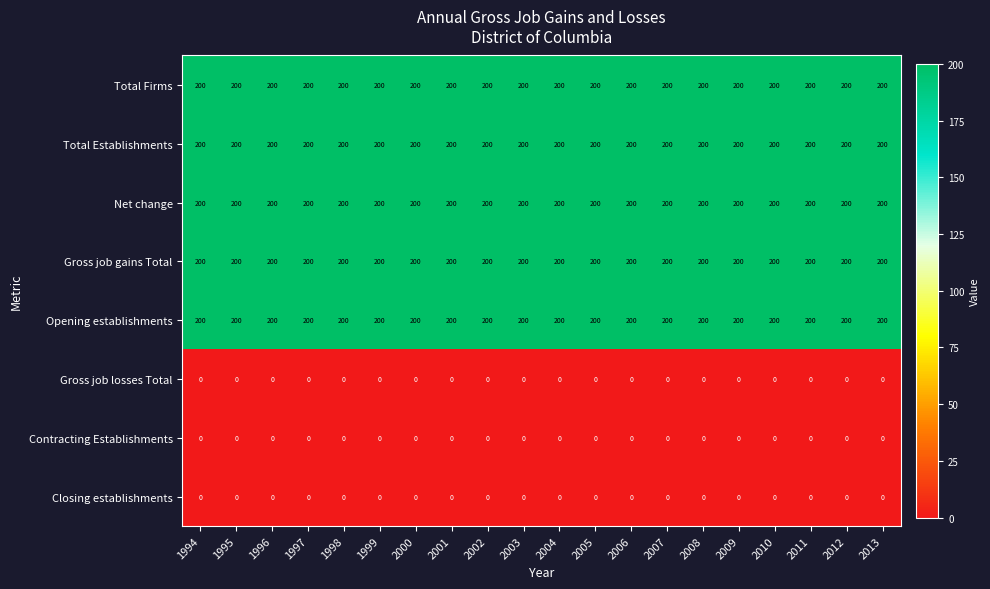

The value of Total Firms at 1994 is 200. True or false?

True